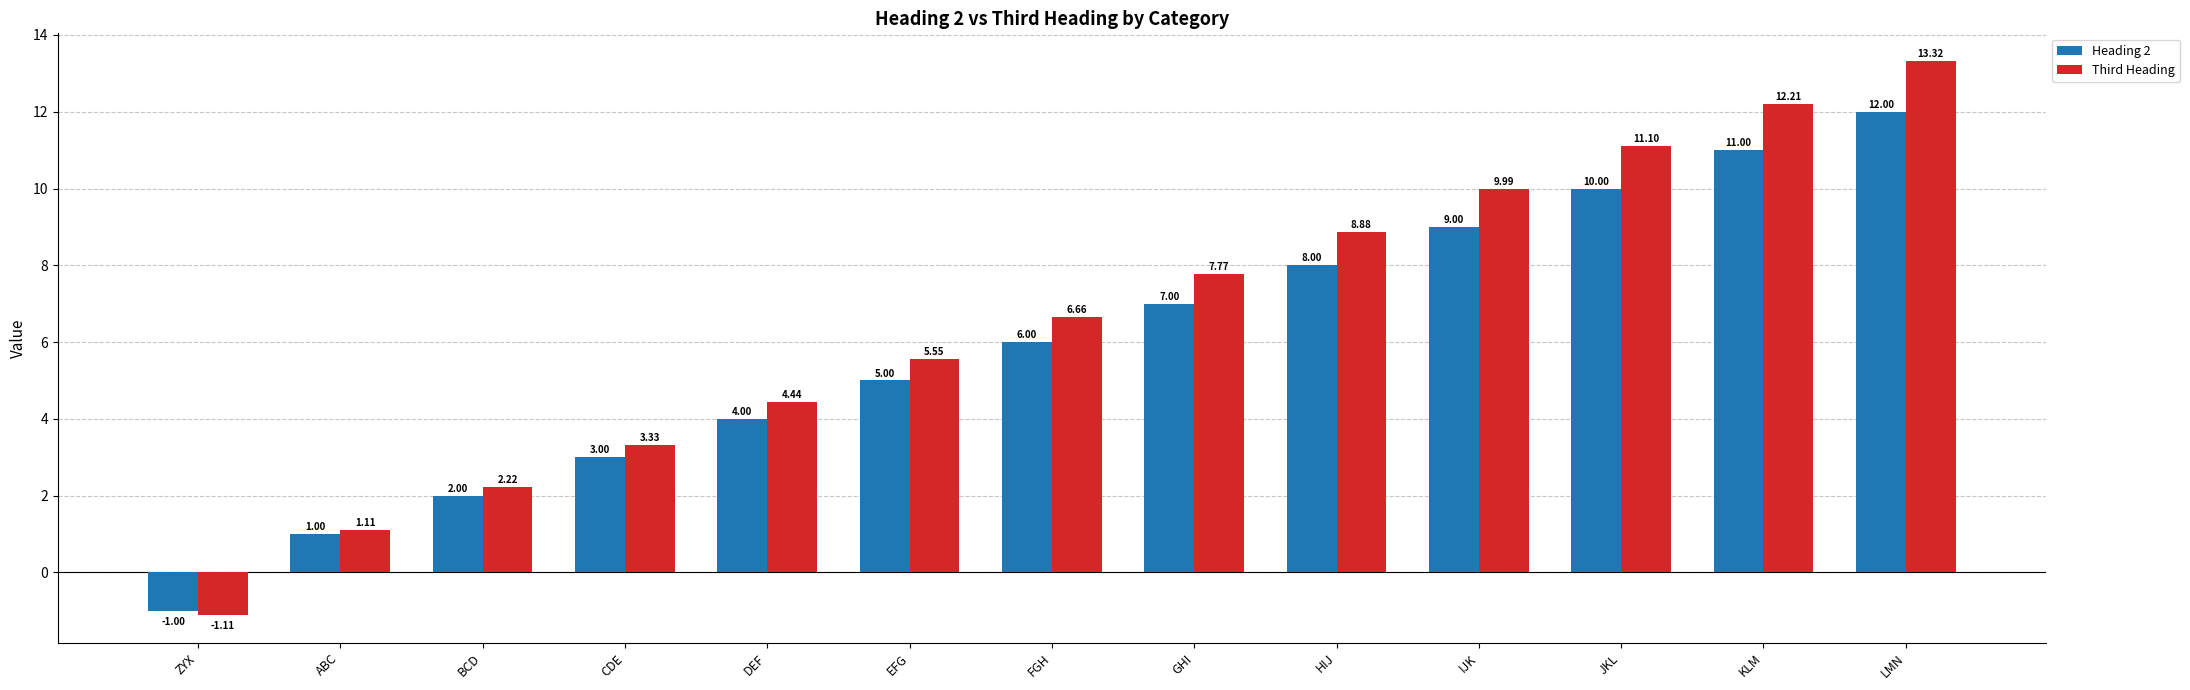

Does the chart contain any negative values?

Yes